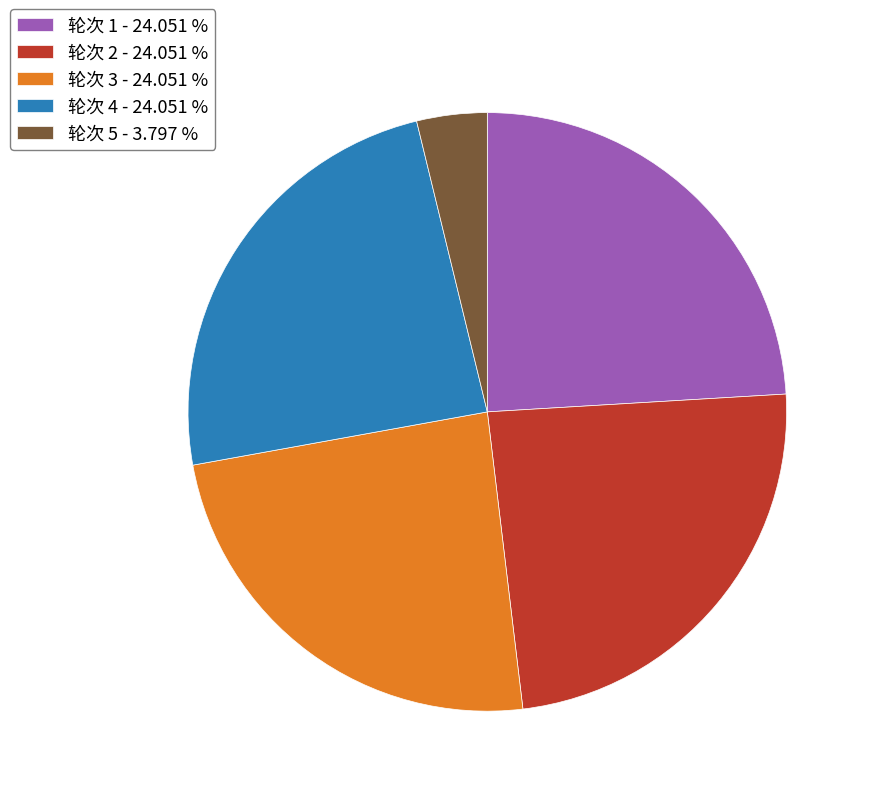

Combined, do 轮次 4 - 24.051 % and 轮次 3 - 24.051 % account for over 50%?

No